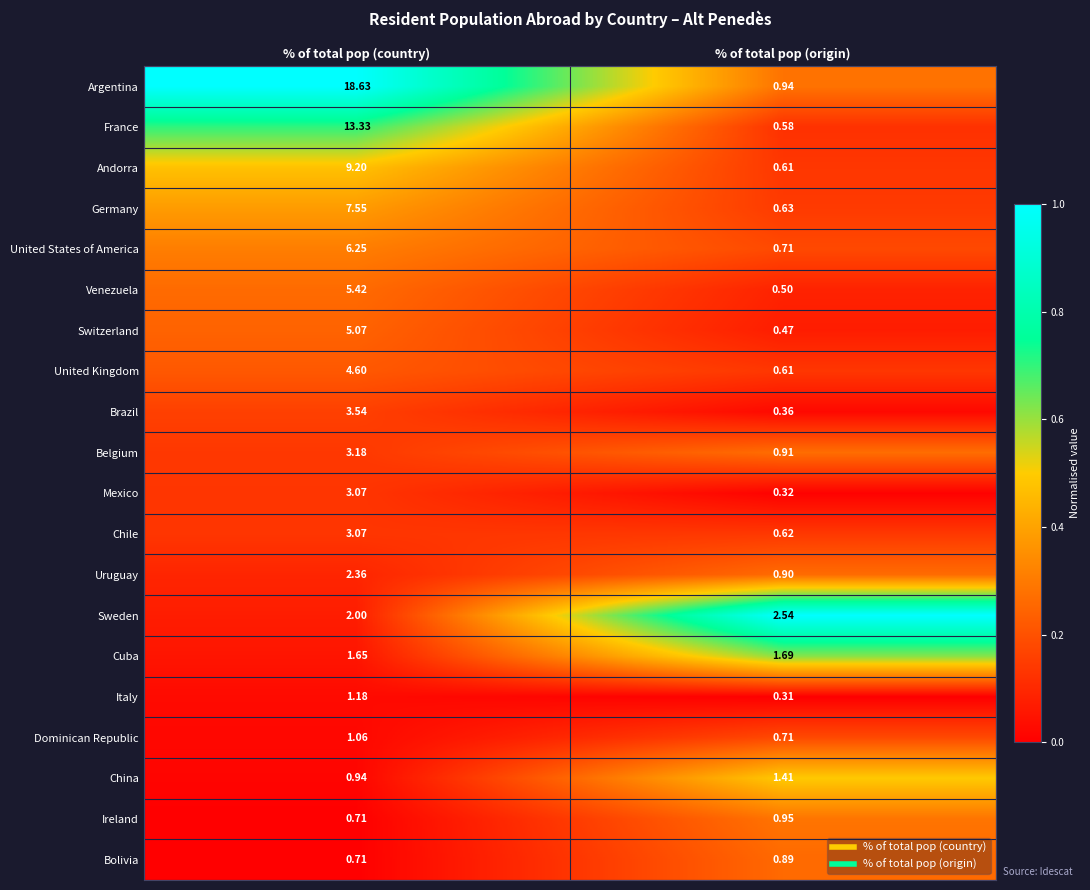

What is the maximum value shown in the chart?

18.6